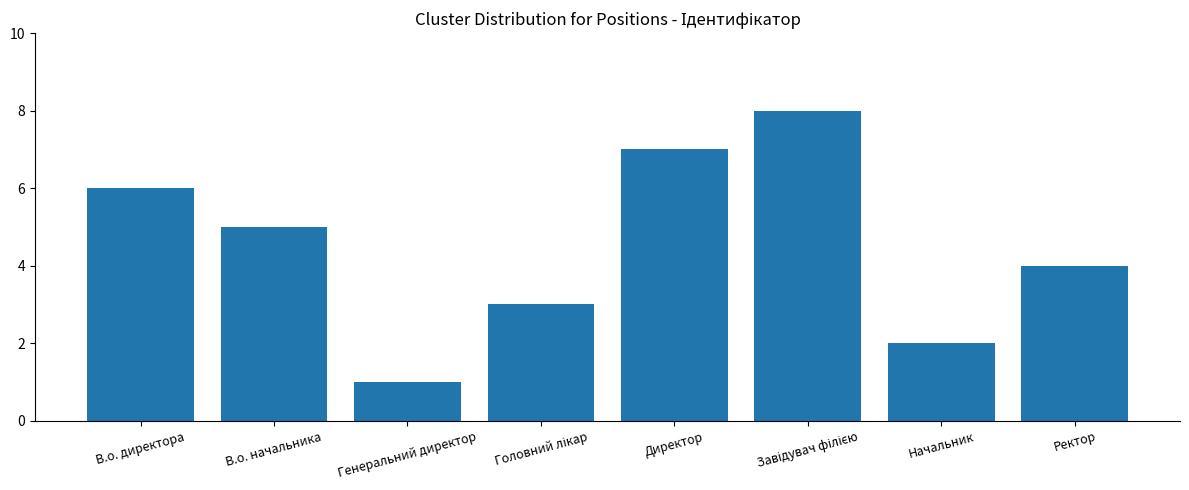

At which label is the value closest to 4?

Ректор